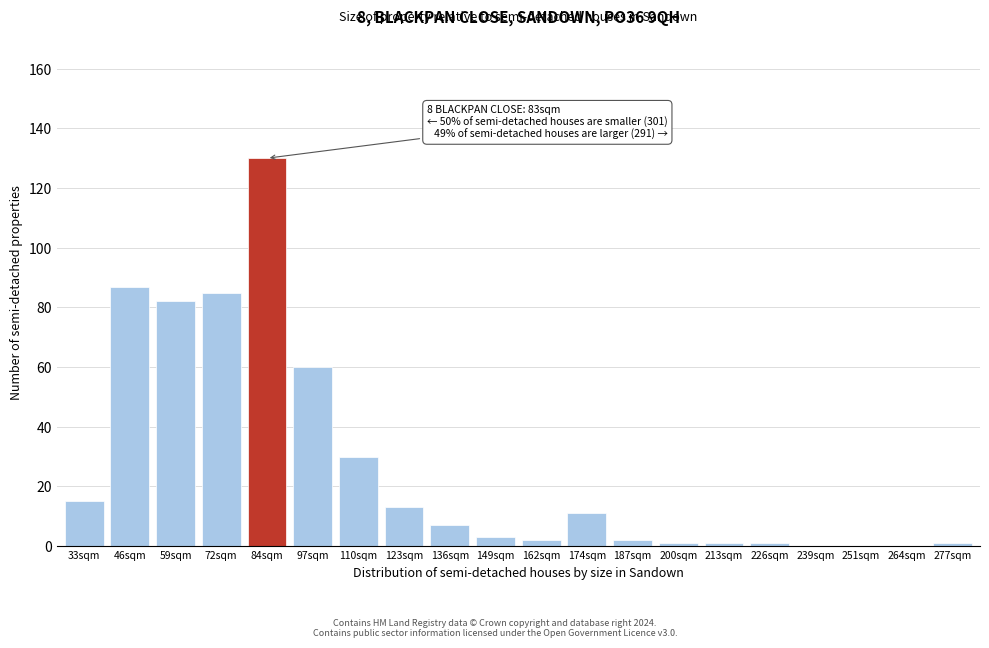

Reading right to left, list all the values displayed in this chart.

277sqm=1	264sqm=0	251sqm=0	239sqm=0	226sqm=1	213sqm=1	200sqm=1	187sqm=2	174sqm=11	162sqm=2	149sqm=3	136sqm=7	123sqm=13	110sqm=30	97sqm=60	84sqm=130	72sqm=85	59sqm=82	46sqm=87	33sqm=15